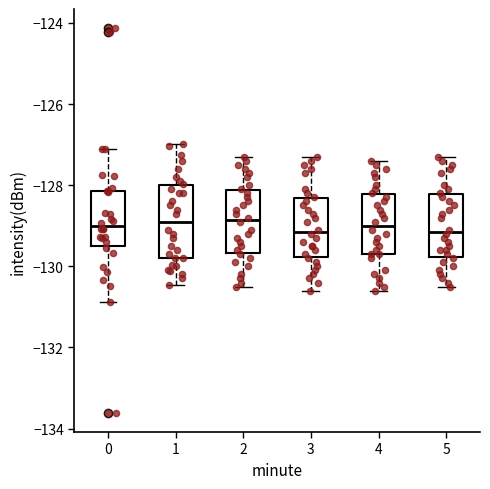

Comparing the boxes themselves (not the whiskers), which one is the tallest?

1